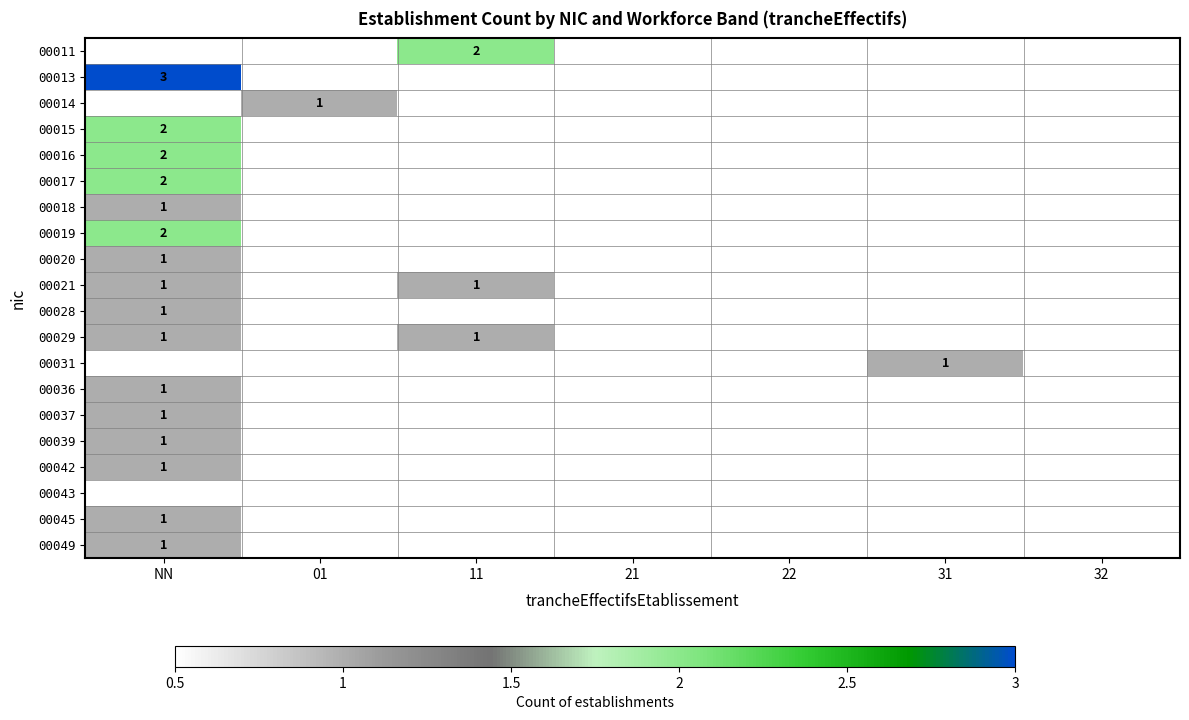

True or false: 00021 has a value of 1 at NN.

True